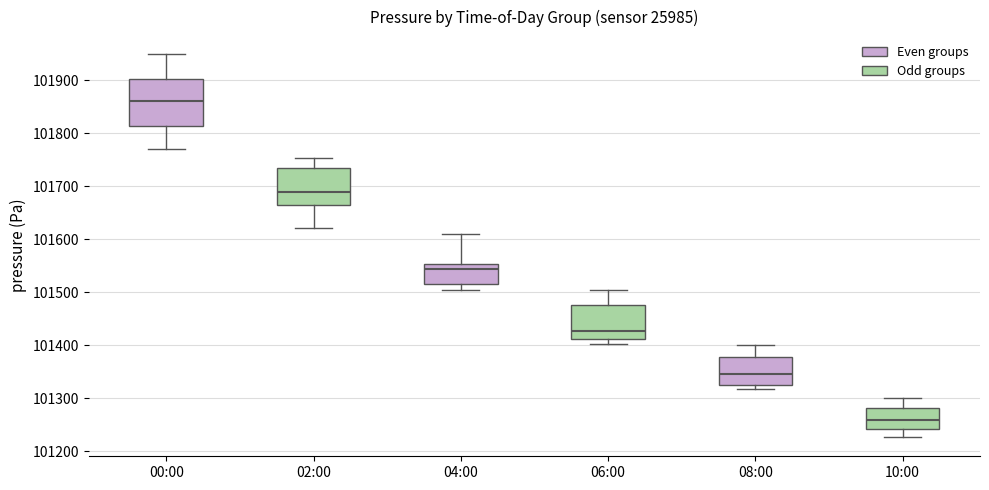

Where does the median line of the box for 06:00 sit on the y-axis? The values are not printed on the chart, so give them approximately, as read against the axis.

101430